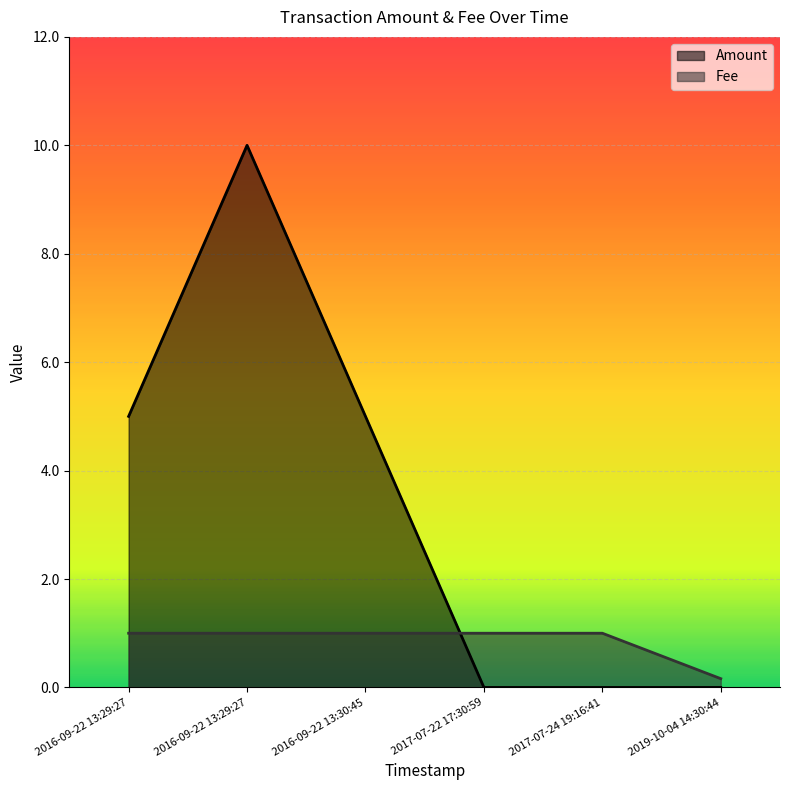

Reading right to left, transcribe all the data shown in this chart.

Amount: 2019-10-04 14:30:44=0.0	2017-07-24 19:16:41=0.0	2017-07-22 17:30:59=0.0	2016-09-22 13:30:45=5.0	2016-09-22 13:29:27=10.0	2016-09-22 13:29:27=5.0
Fee: 2019-10-04 14:30:44=0.2	2017-07-24 19:16:41=1.0	2017-07-22 17:30:59=1.0	2016-09-22 13:30:45=1.0	2016-09-22 13:29:27=1.0	2016-09-22 13:29:27=1.0